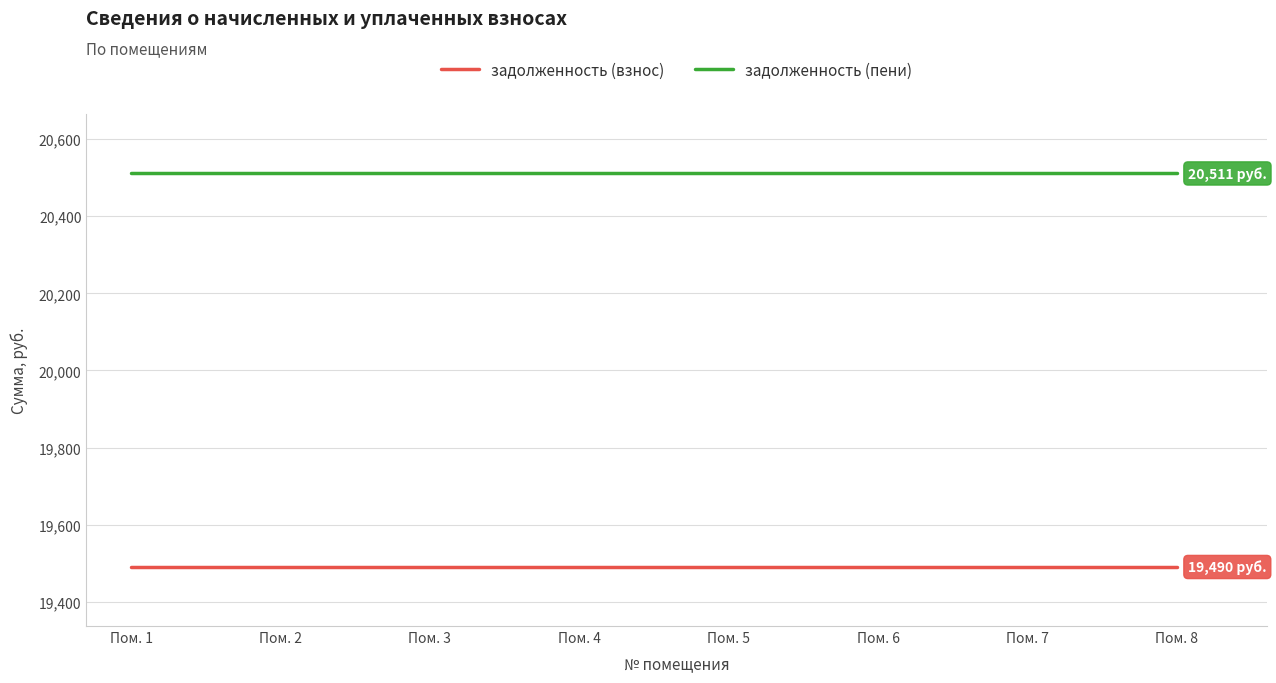

Does the chart have visible grid lines?

Yes